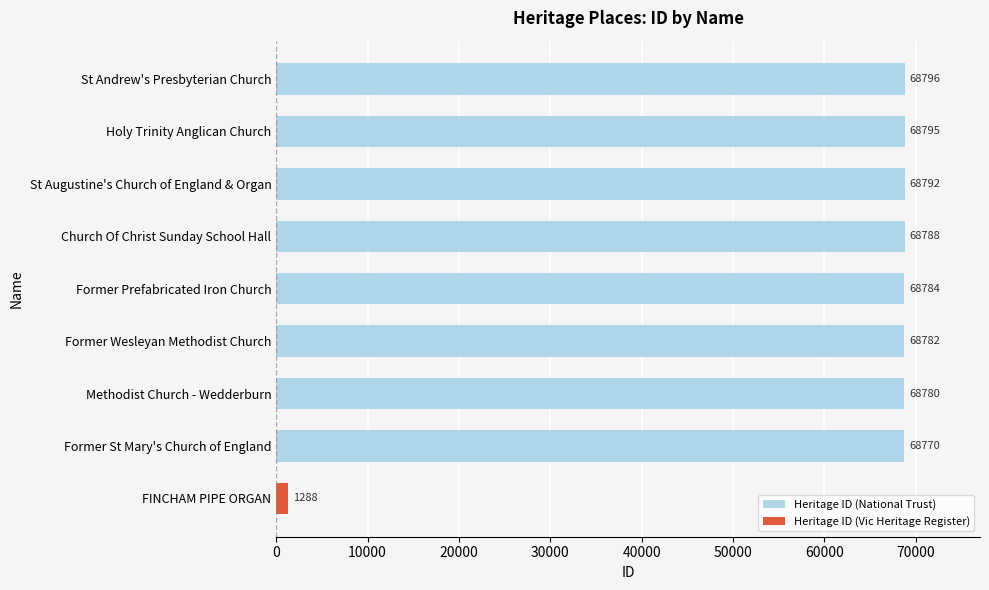

Is it true that the value at Church Of Christ Sunday School Hall is 23752?

False